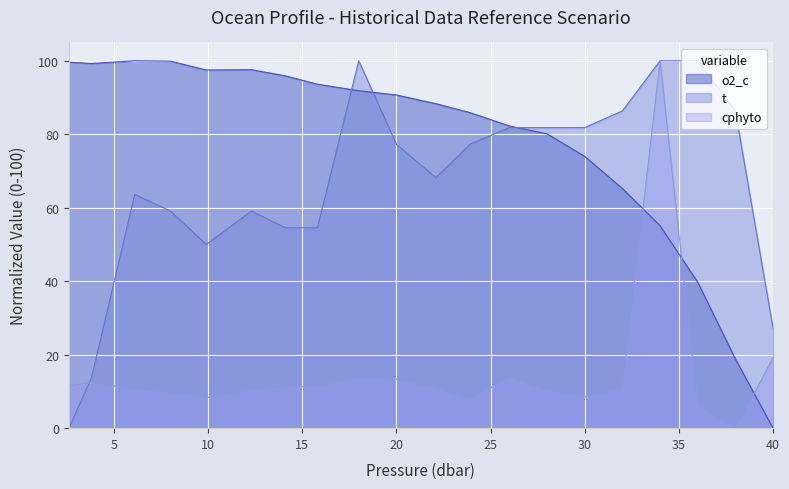

What is the highest value of the t series?

100.0